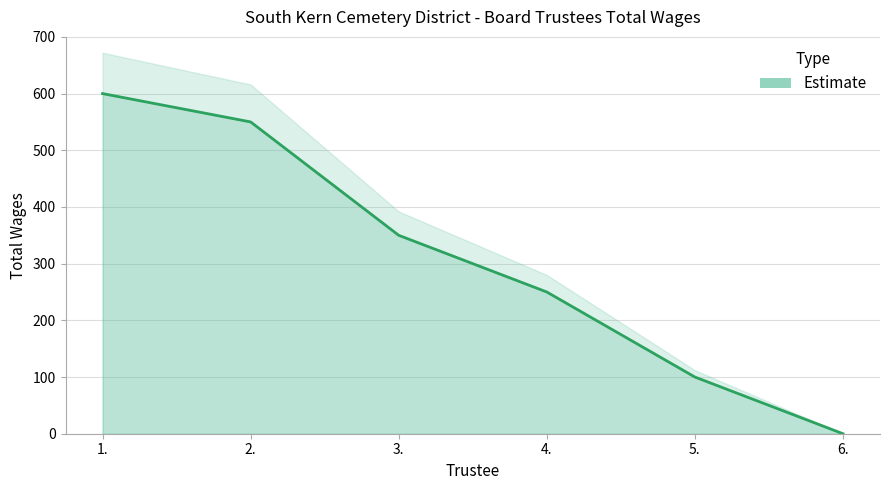

Which label corresponds to the largest value in the chart?

1.